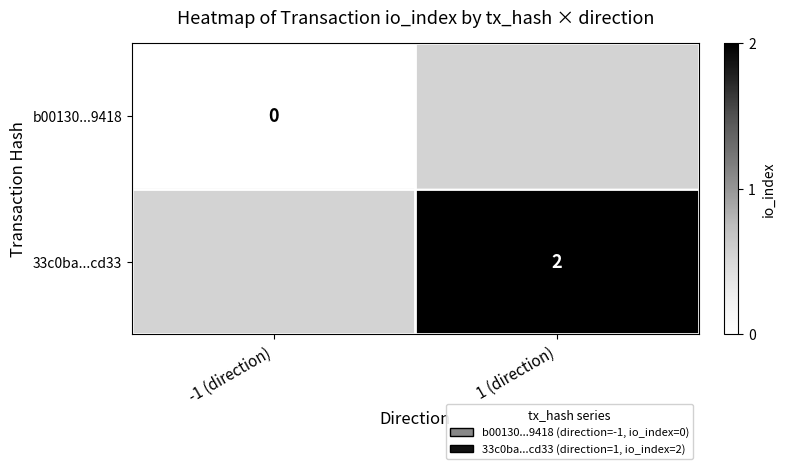

True or false: 33c0ba...cd33 has a value of 2 at 1 (direction).

True